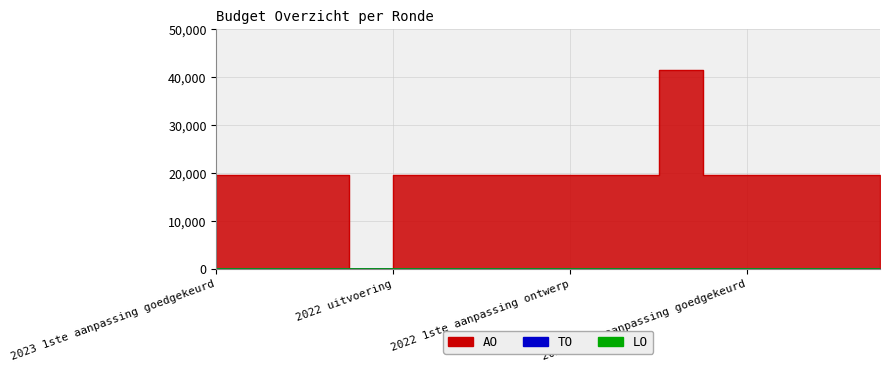

Is the value of TO at 2023 1ste aanpassing goedgekeurd greater than the value of AO at 2022 uitvoering?

No